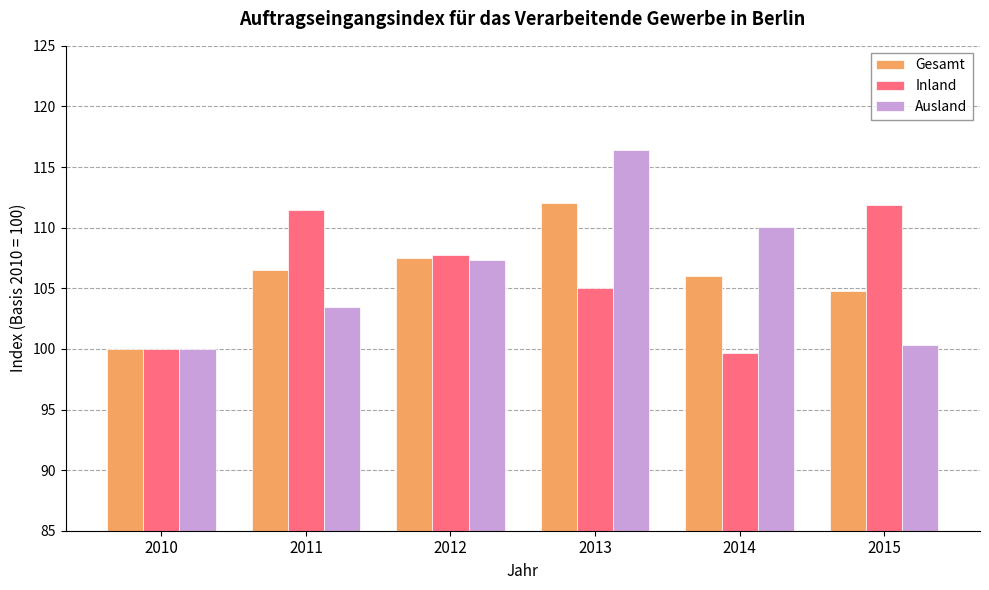

How many data points in Inland are above 107?

3